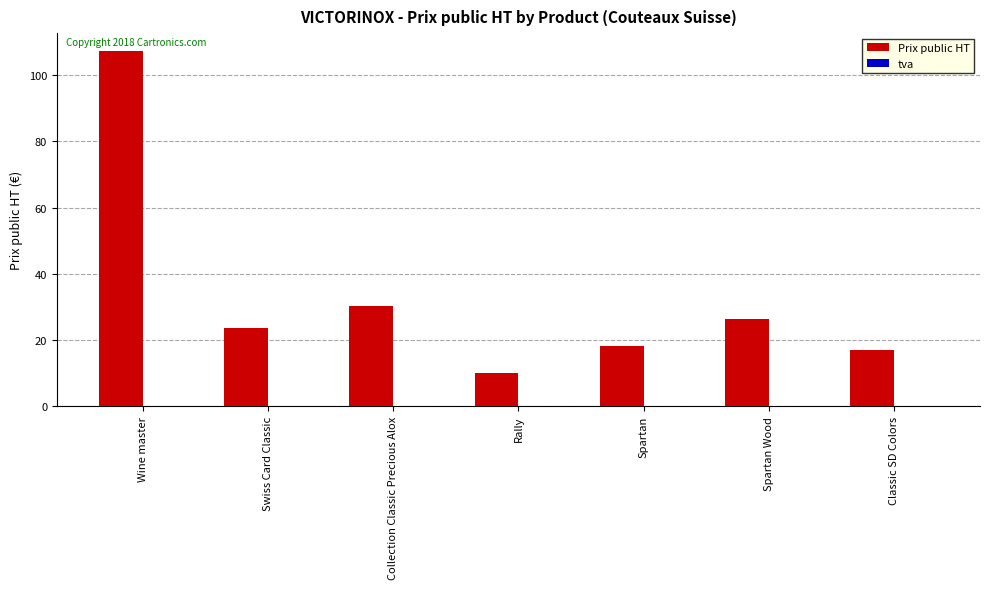

What is the change in value from Collection Classic Precious Alox to Classic SD Colors?

-13.5